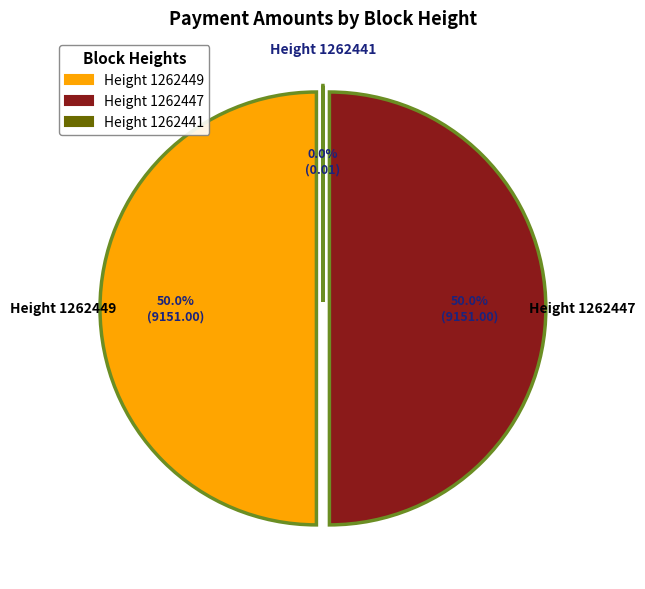

To the nearest percent, what portion does 1262447 represent?

50%